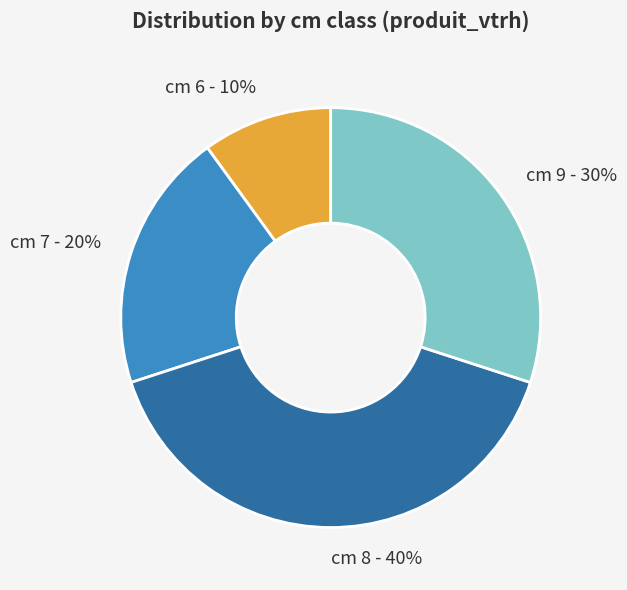

To the nearest percent, what is the difference between the cm 8 - 40% and cm 6 - 10% slice percentages?

30%